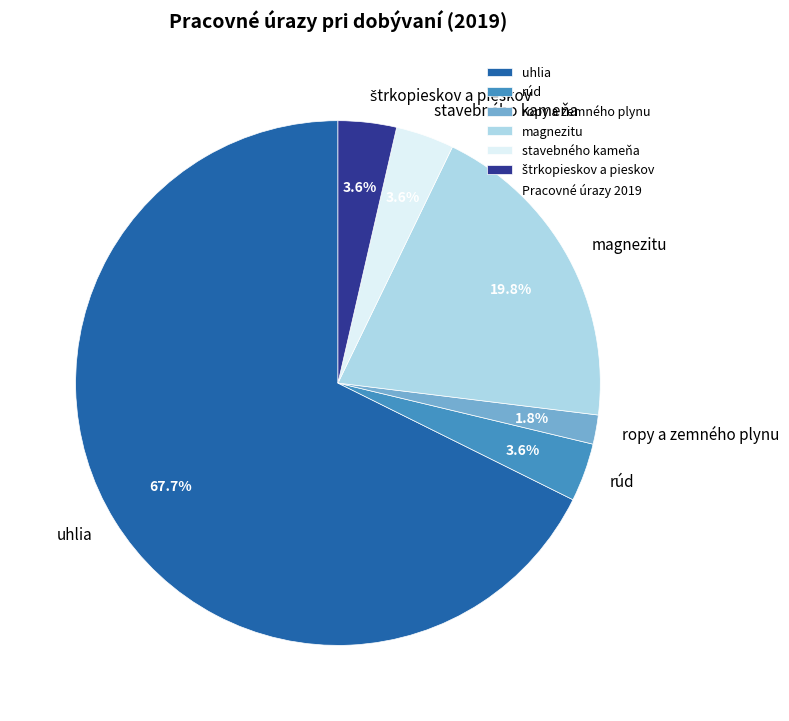

What is the ratio of the value at ropy a zemného plynu to the value at rúd?

0.5